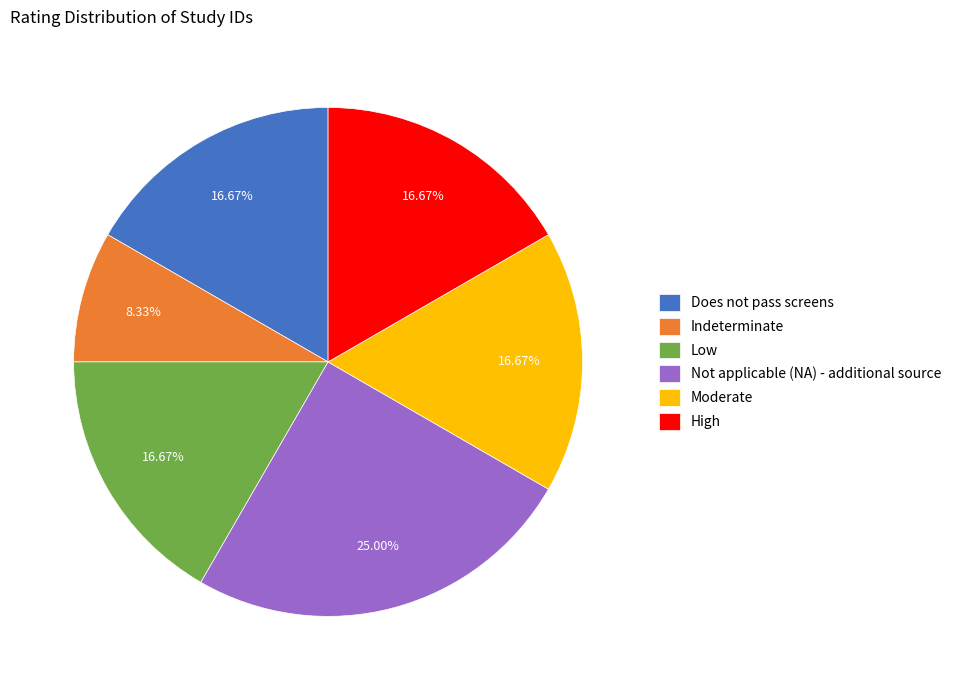

True or false: Low accounts for 23% of the total.

False